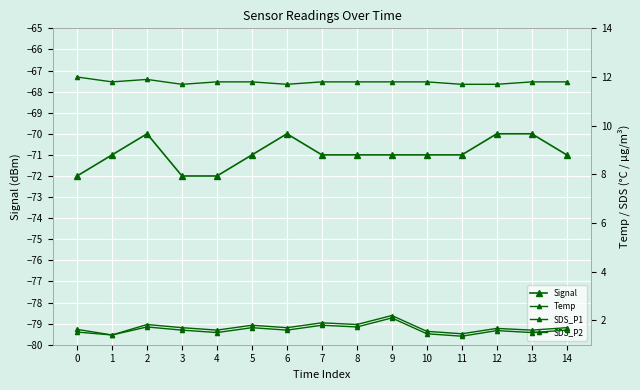

Between 2 and 0, which is larger?

2